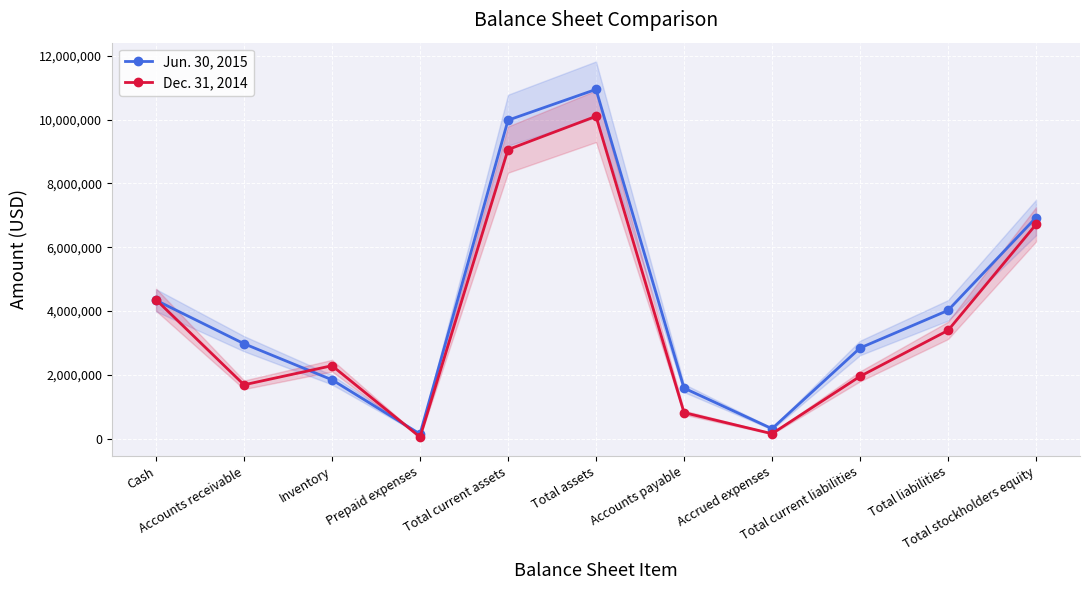

What position from the left is Accounts payable?

7